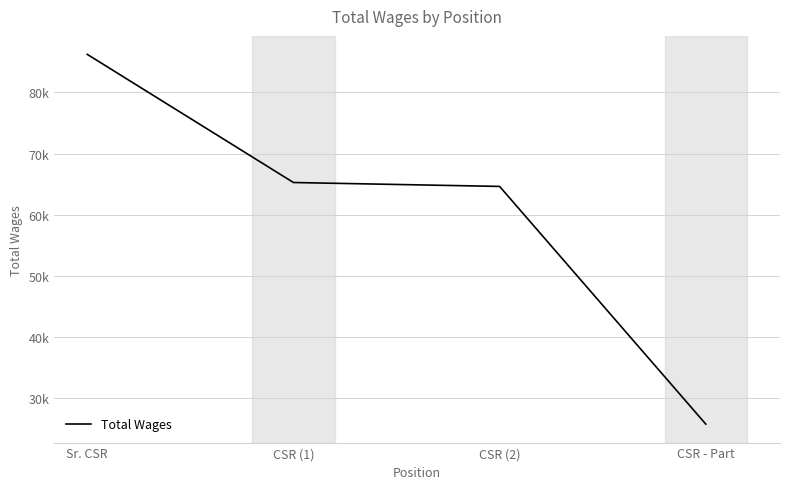

The value at CSR - Part is 5526. True or false?

False